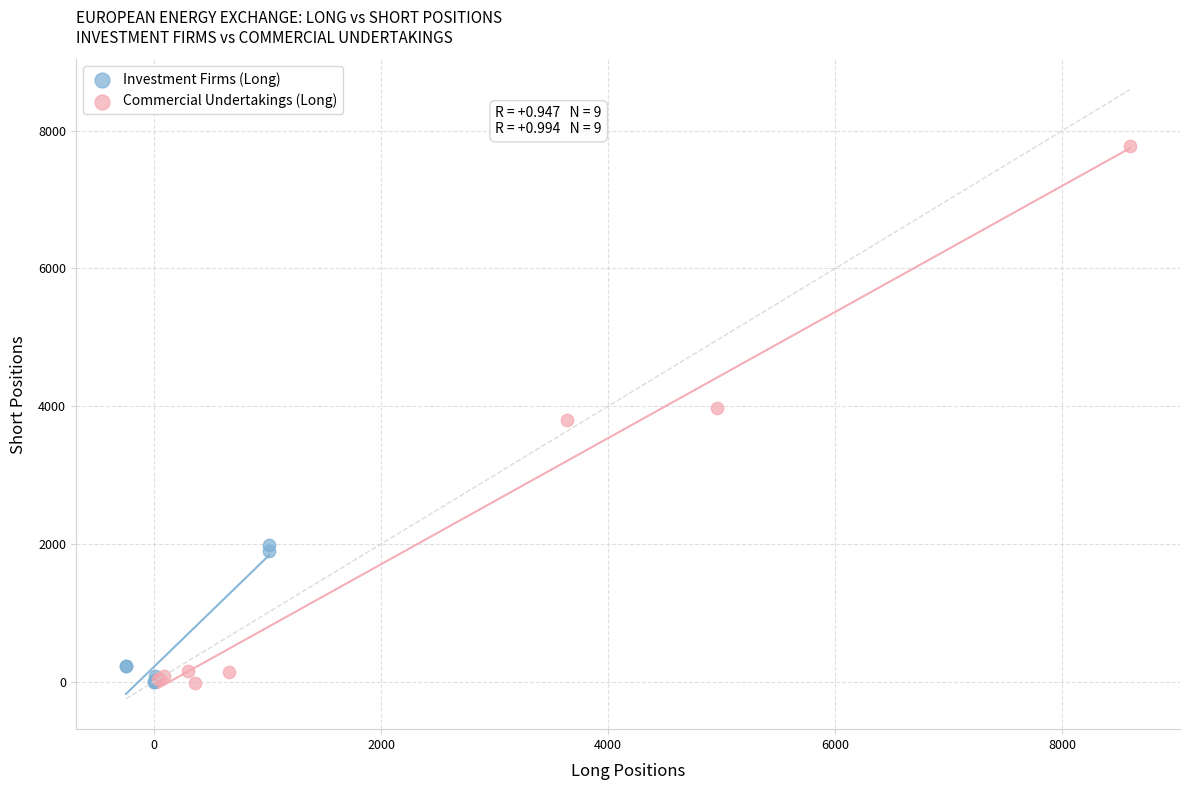

Which series reaches the maximum Y coordinate?

Commercial Undertakings (Long)